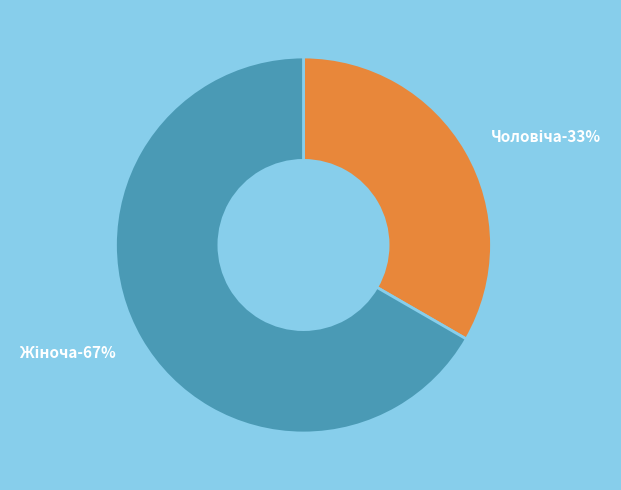

True or false: Чоловіча accounts for 33% of the total.

True